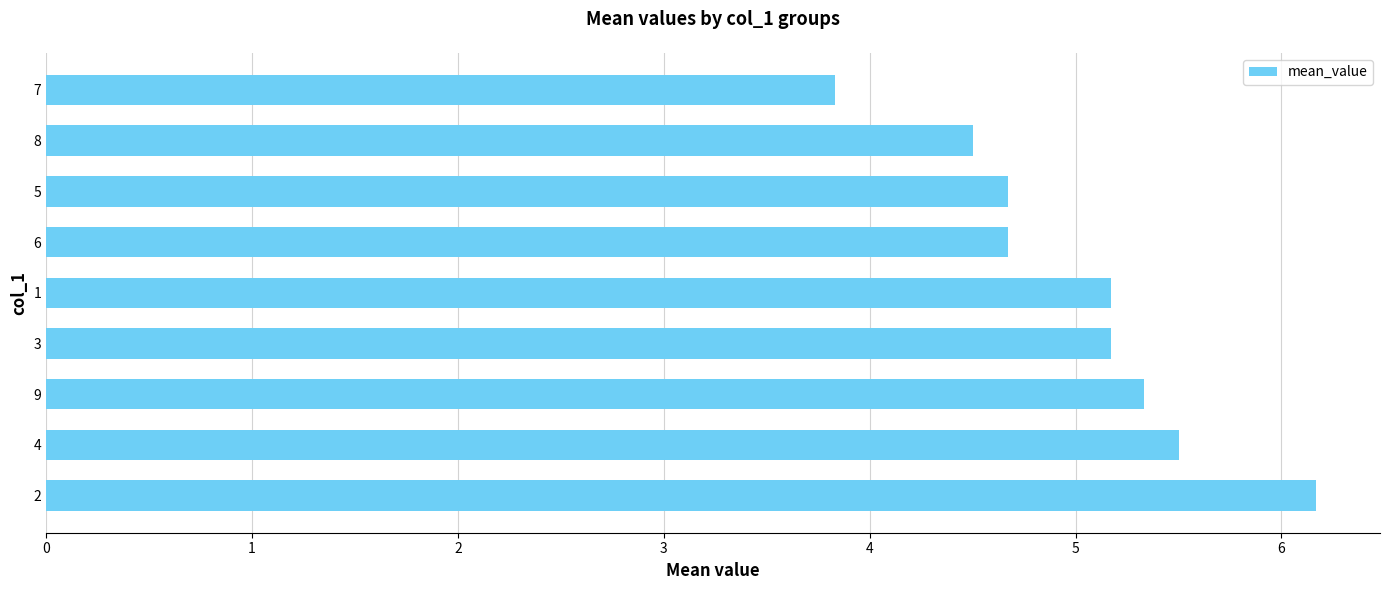

The chart shows a value of 1.7 at 6. True or false?

False